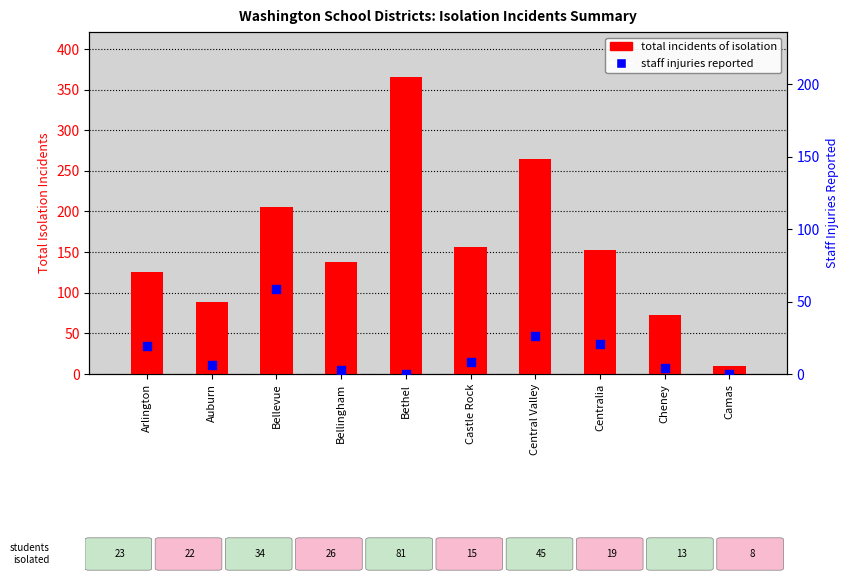

What are all the series names shown in the legend?

total incidents of isolation, staff injuries reported